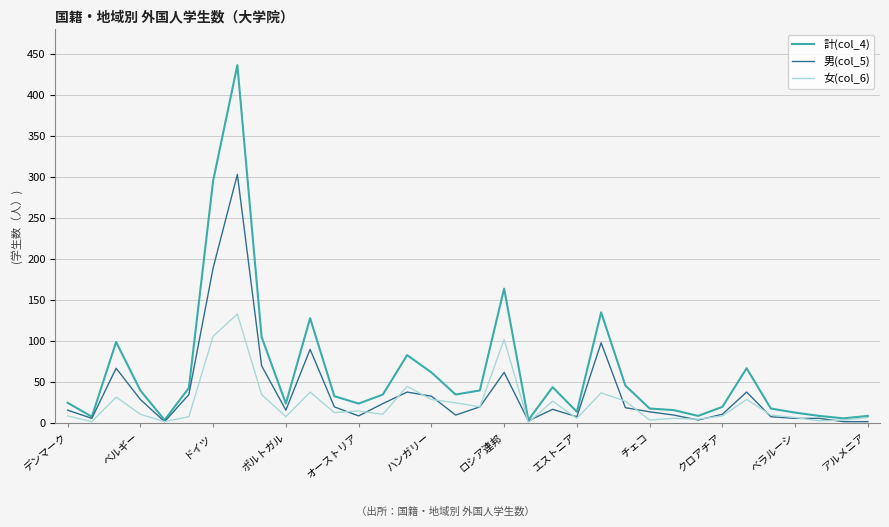

Which series has the largest range (max minus min)?

計(col_4)